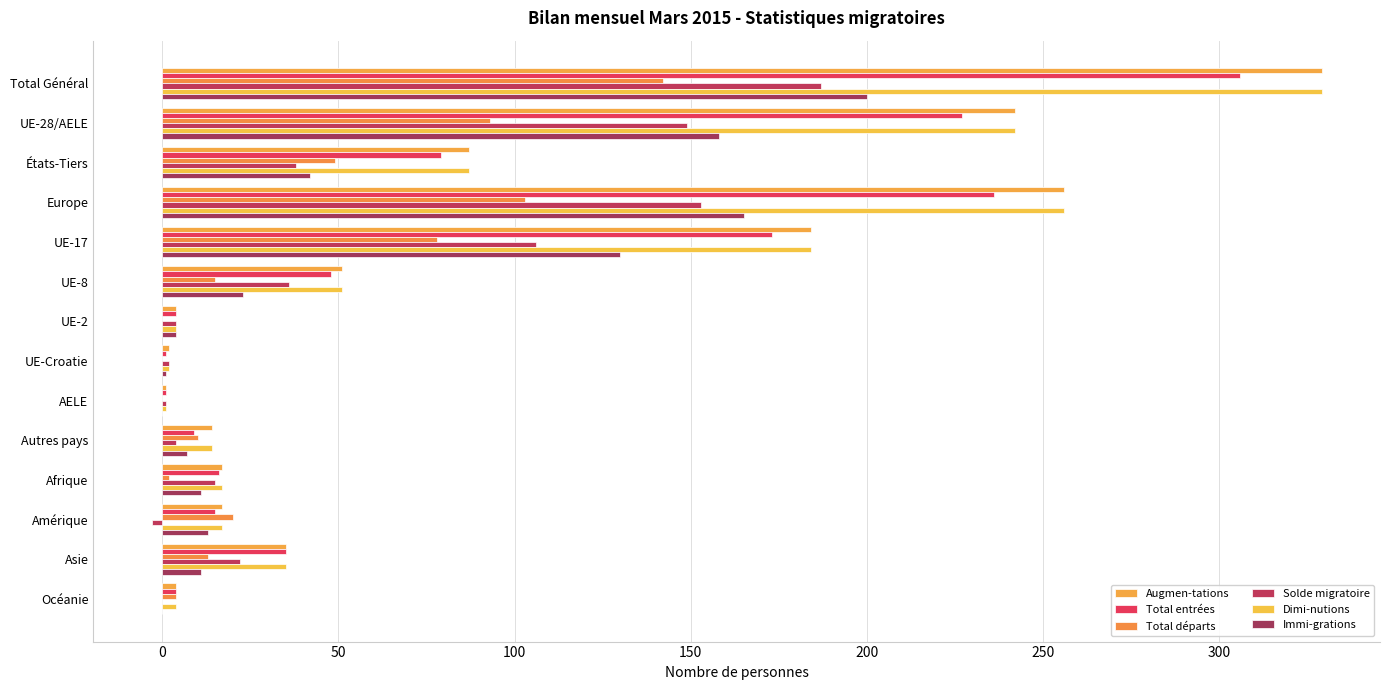

Which label corresponds to the largest value in the chart?

Total Général